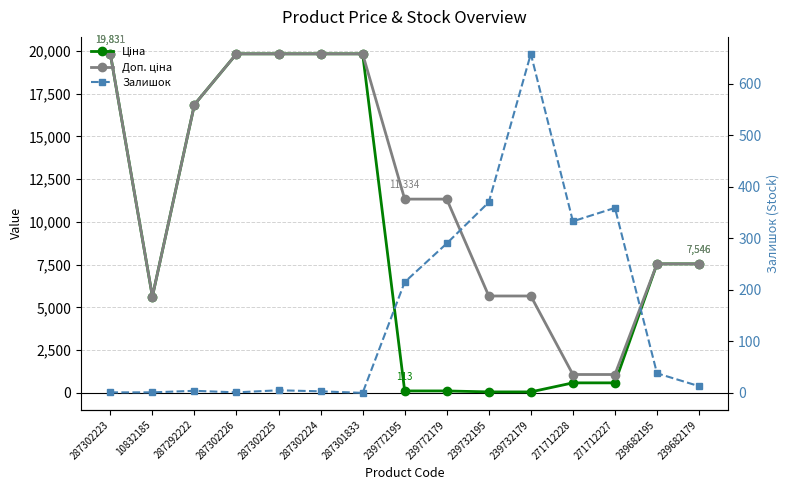

What is the value of the Доп. ціна point at the 12th from the left?

1074.5